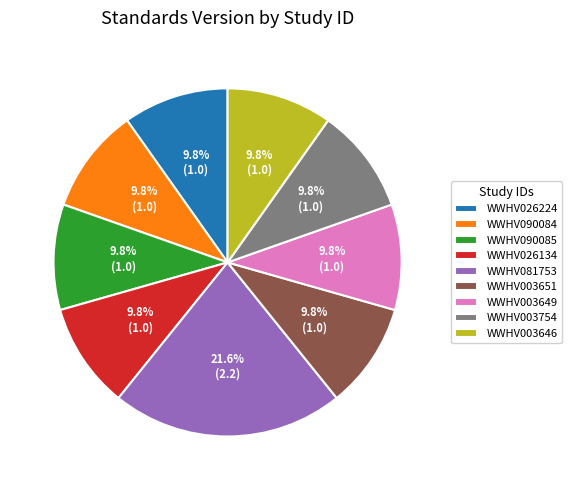

The WWHV003646 slice represents 1% of the pie. True or false?

False